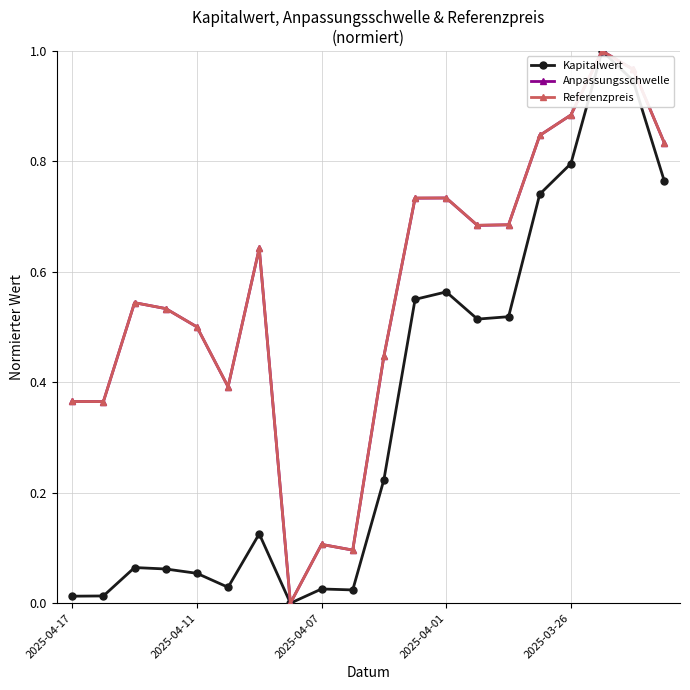

What are all the series names shown in the legend?

Kapitalwert, Anpassungsschwelle, Referenzpreis